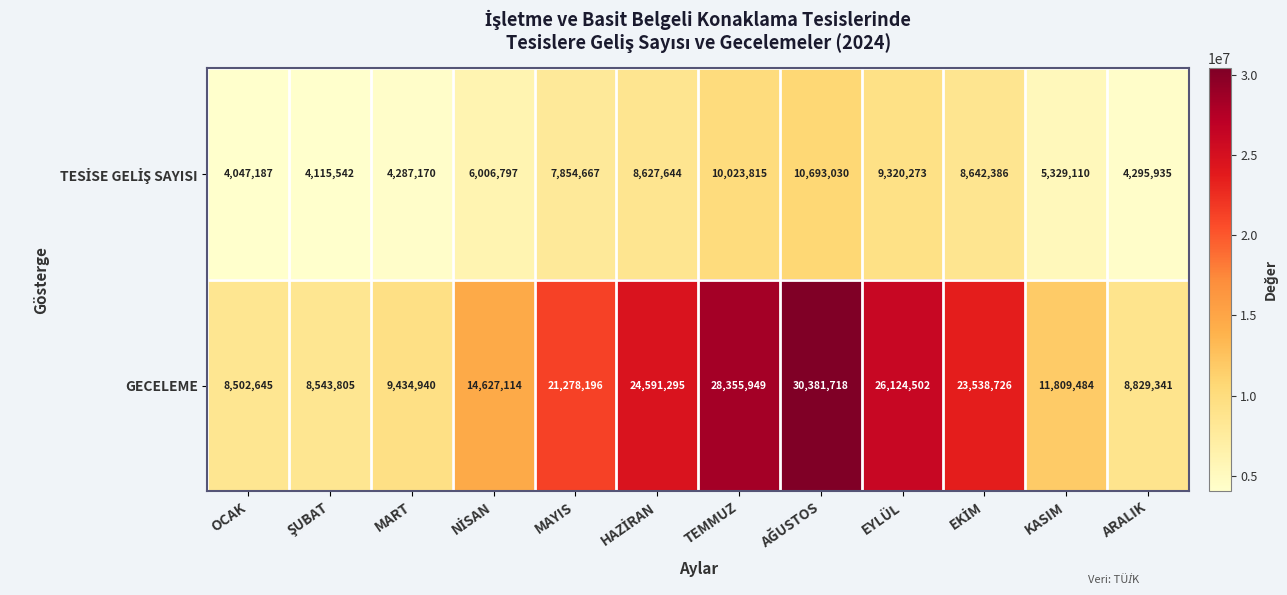

What is the average value of the GECELEME series?

18001476